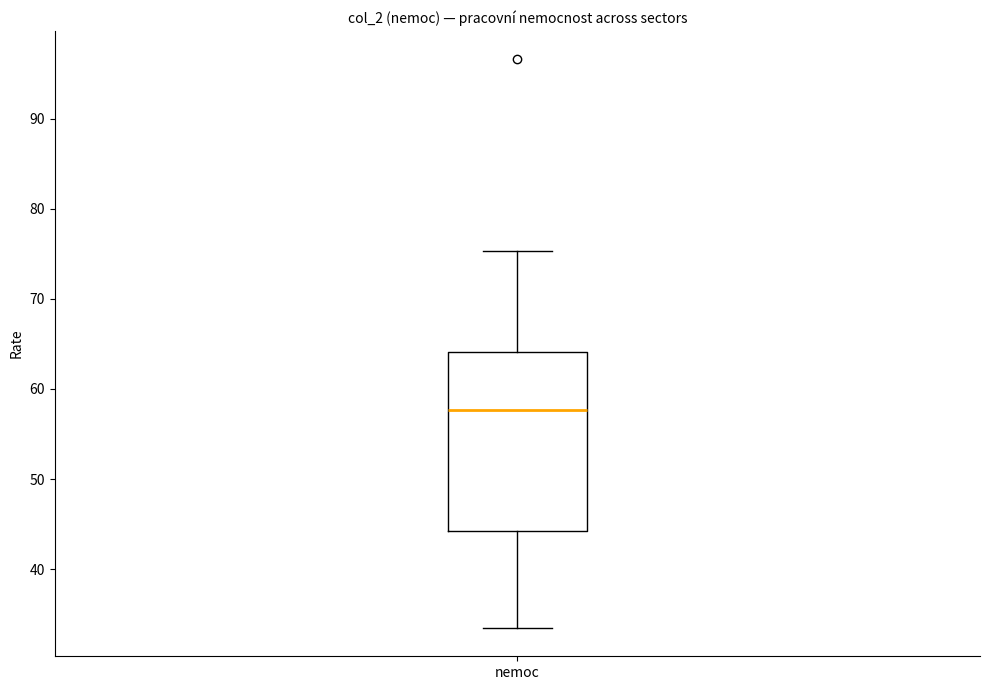

Transcribe this box plot: give where the median line is, the range the box spans, and where the two whiskers end, as read against the y-axis. The values are not printed on the chart, so give them approximately, as read against the axis.

median 58, box 44 to 64, whiskers 33 to 75